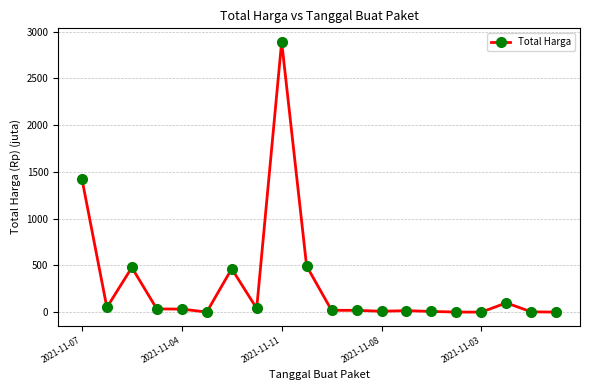

What is the sum of all values?

6081.2